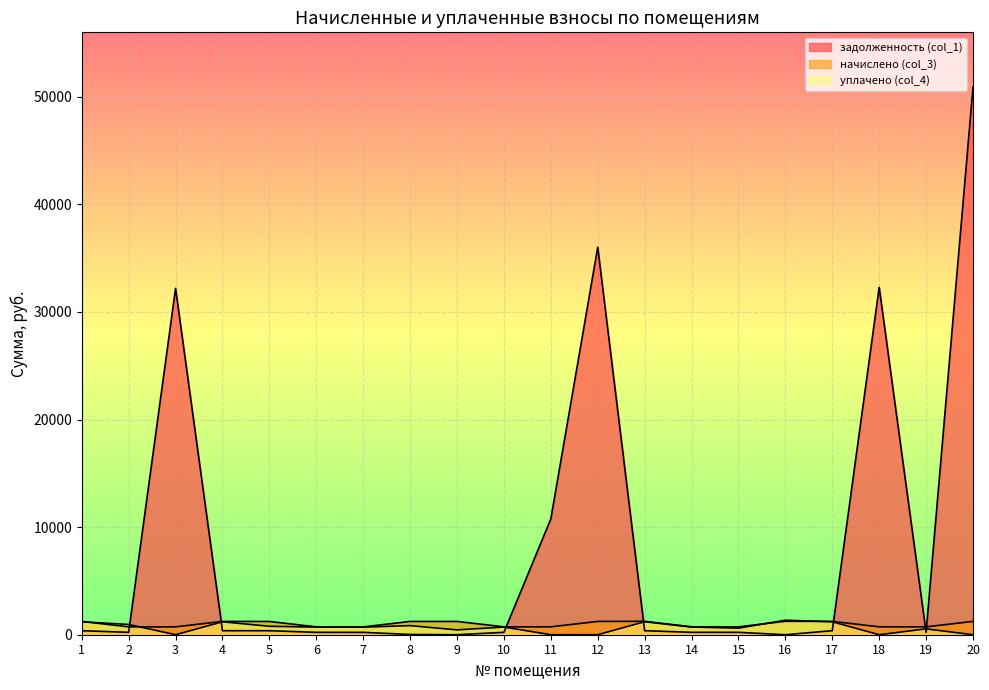

What is the sum of the уплачено (col_4) values at 13 and 17?

2407.2